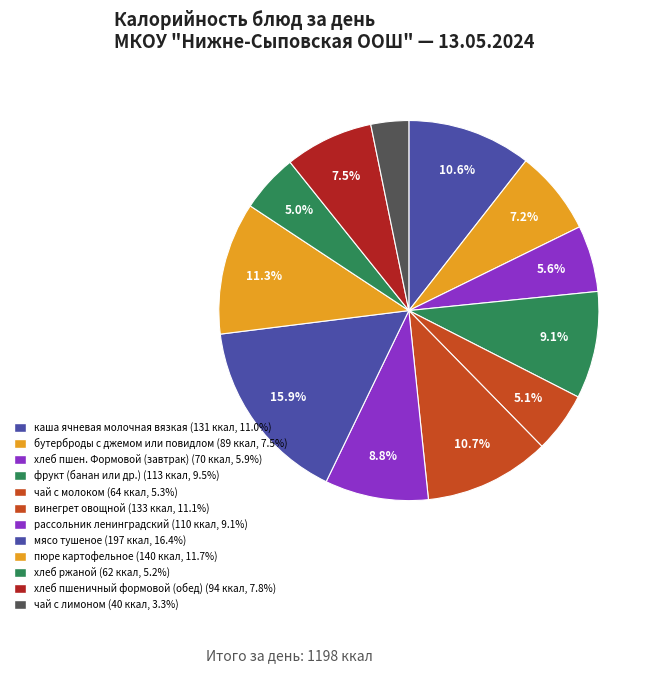

How many slices are in this pie chart?

12